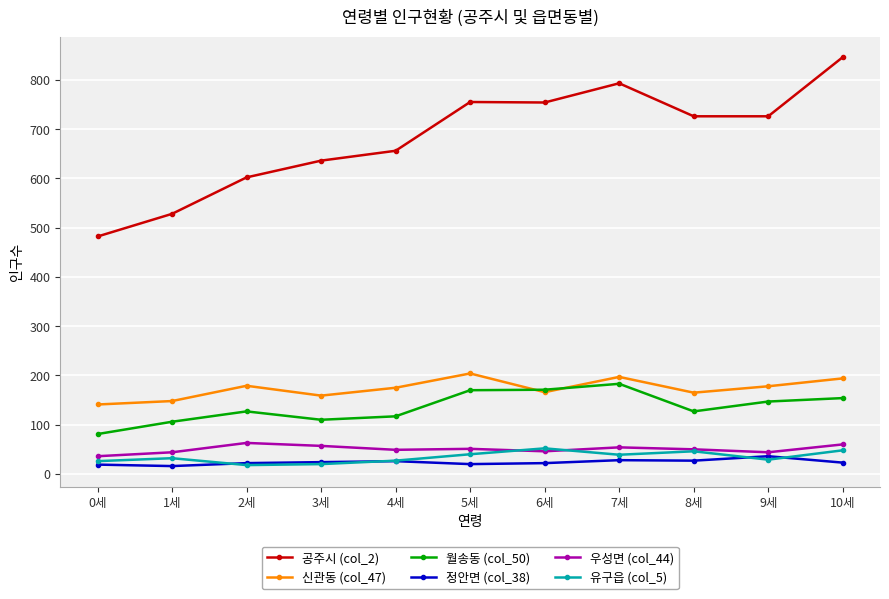

True or false: 유구읍 (col_5) has a value of 46 at 8세.

True